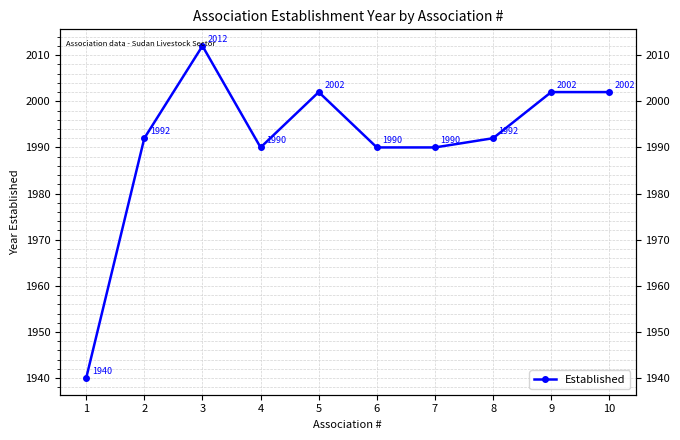

List the labels in order of value, smallest first.

1, 4, 6, 7, 2, 8, 5, 9, 10, 3